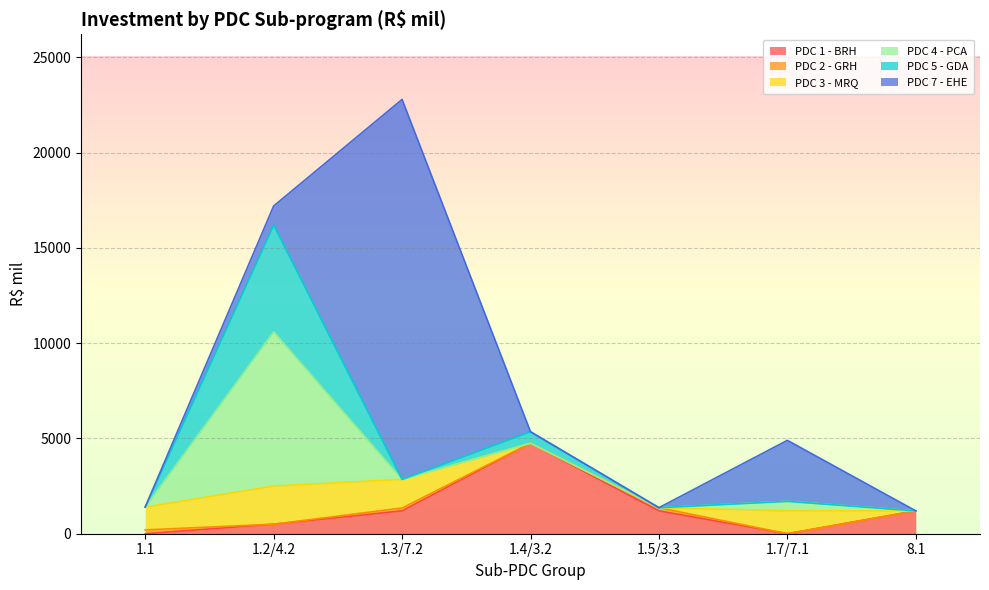

Reading left to right, extract all data points from this chart.

PDC 1 - BRH: 1.1=0.0	1.2/4.2=500.0	1.3/7.2=1200.0	1.4/3.2=4750.0	1.5/3.3=1200.0	1.7/7.1=0.0	8.1=1200.0
PDC 2 - GRH: 1.1=200.0	1.2/4.2=0.0	1.3/7.2=150.0	1.4/3.2=0.0	1.5/3.3=165.0	1.7/7.1=0.0	8.1=0.0
PDC 3 - MRQ: 1.1=1200.0	1.2/4.2=2000.0	1.3/7.2=1500.0	1.4/3.2=0.0	1.5/3.3=0.0	1.7/7.1=1200.0	8.1=0.0
PDC 4 - PCA: 1.1=0.0	1.2/4.2=8100.0	1.3/7.2=0.0	1.4/3.2=0.0	1.5/3.3=0.0	1.7/7.1=500.0	8.1=0.0
PDC 5 - GDA: 1.1=0.0	1.2/4.2=5600.0	1.3/7.2=0.0	1.4/3.2=600.0	1.5/3.3=0.0	1.7/7.1=0.0	8.1=0.0
PDC 7 - EHE: 1.1=0.0	1.2/4.2=1000.0	1.3/7.2=19939.9	1.4/3.2=0.0	1.5/3.3=0.0	1.7/7.1=3200.0	8.1=0.0